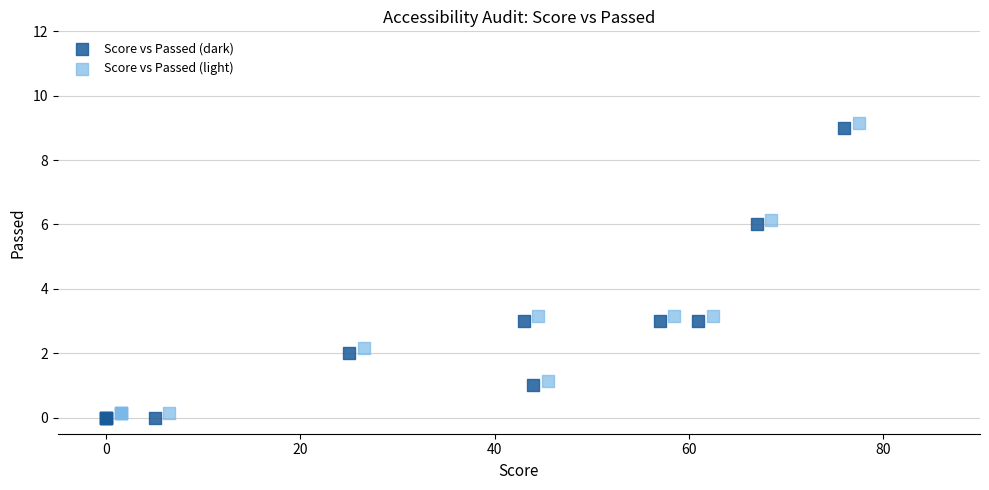

What are all the series names shown in the legend?

Score vs Passed (dark), Score vs Passed (light)